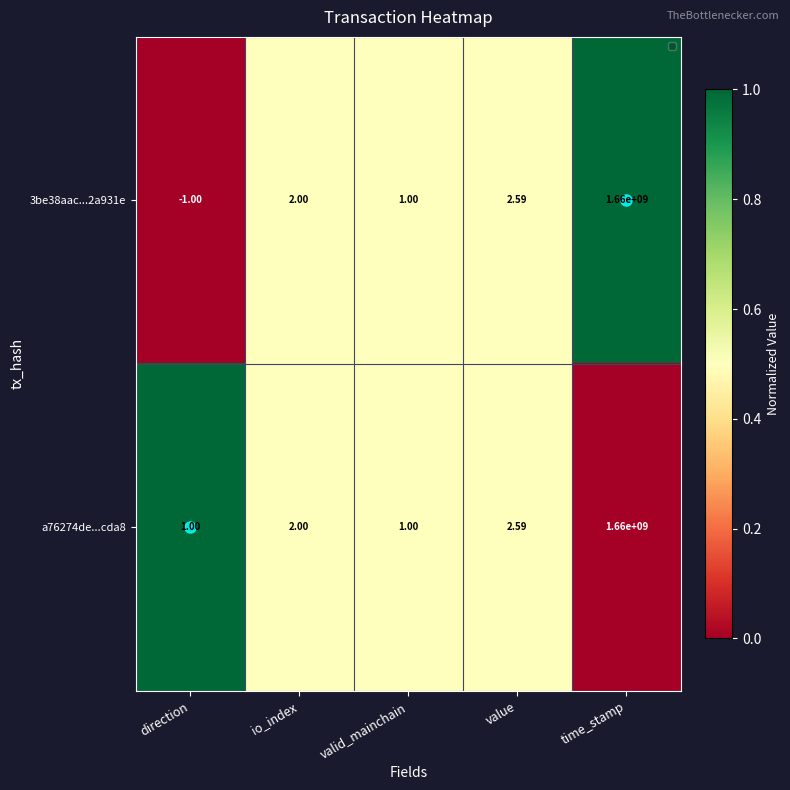

Is the value of a76274de...cda8 at valid_mainchain greater than the value of 3be38aac...2a931e at io_index?

No